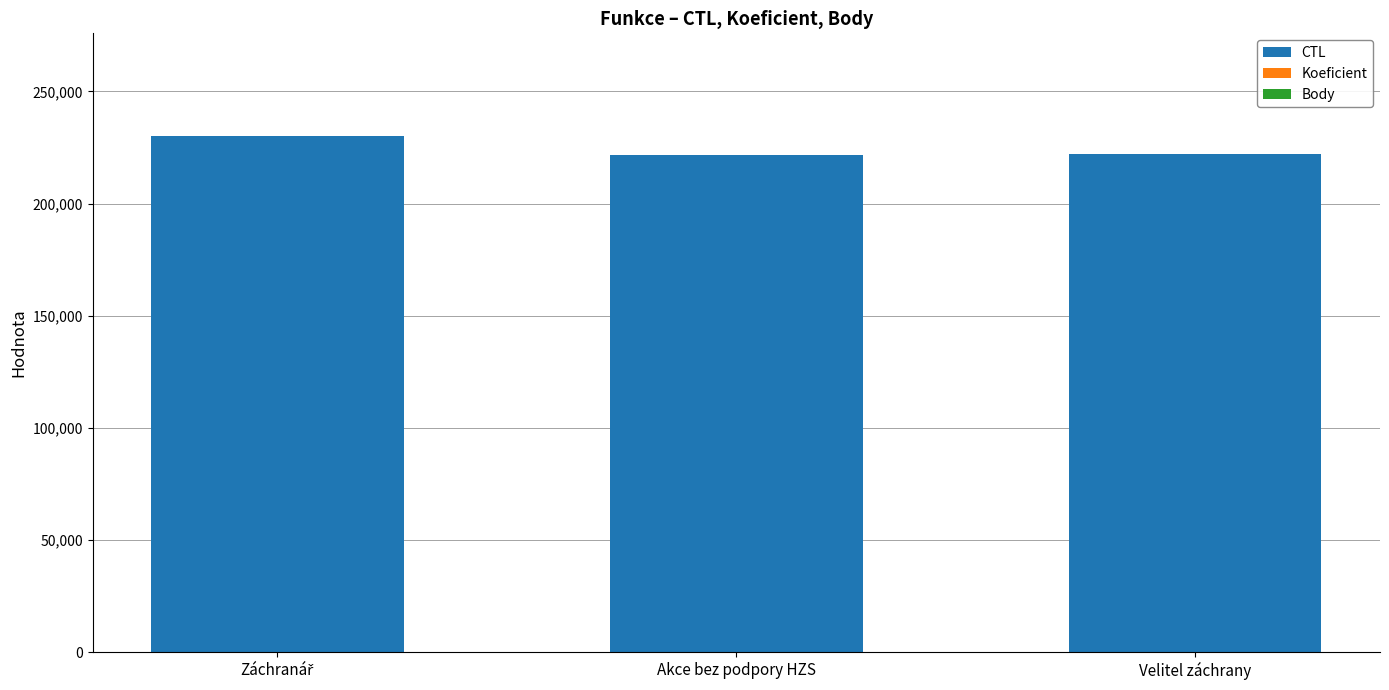

At which label is CTL closest to 225854?

Velitel záchrany